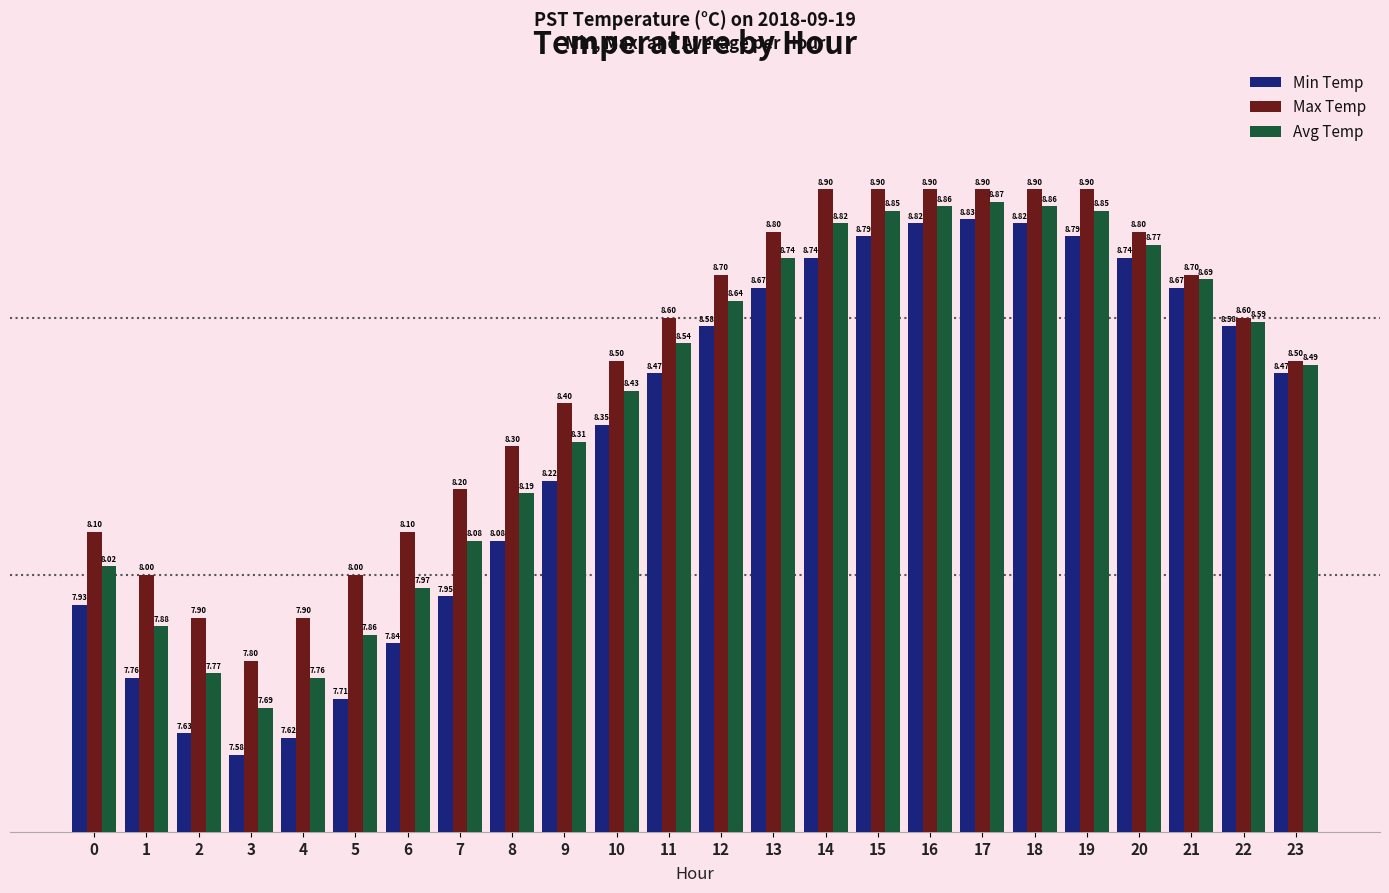

Is it true that Min Temp equals 8.5 at 11?

True